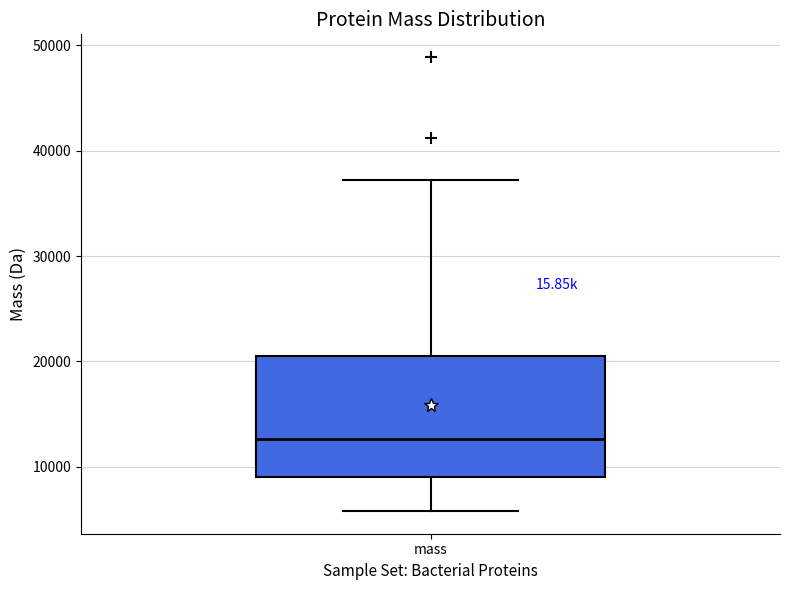

Read this box plot against the y-axis: the position of the median line, the range covered by the box, and the ends of both whiskers. The values are not printed on the chart, so give them approximately, as read against the axis.

median 13000, box 9000 to 20000, whiskers 6000 to 37000